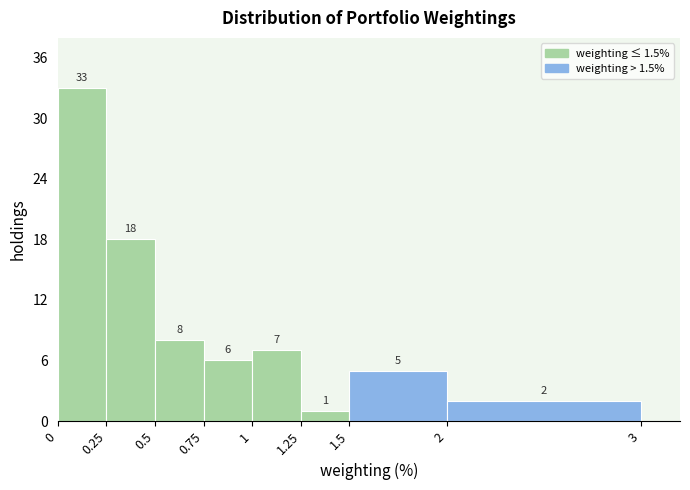

Which range on the x-axis has the tallest bar?

0 to 0.25